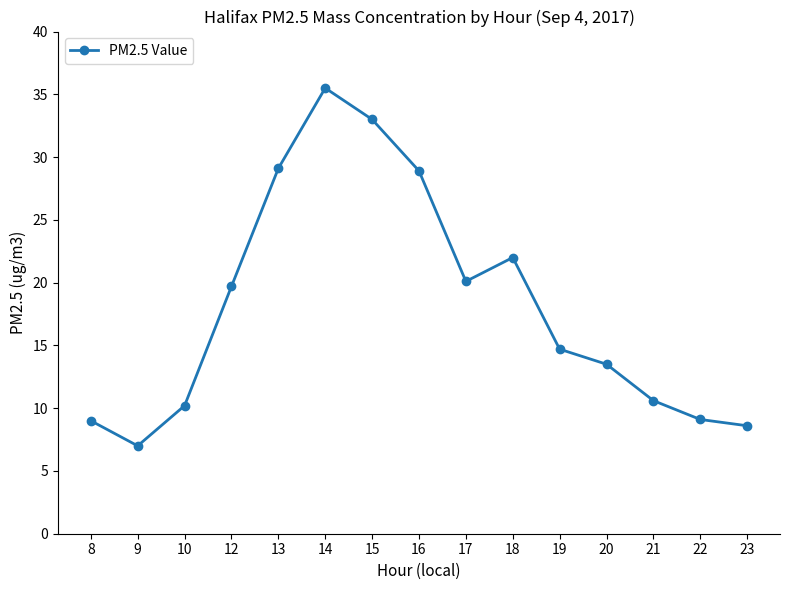

How many lines are shown in the chart?

1